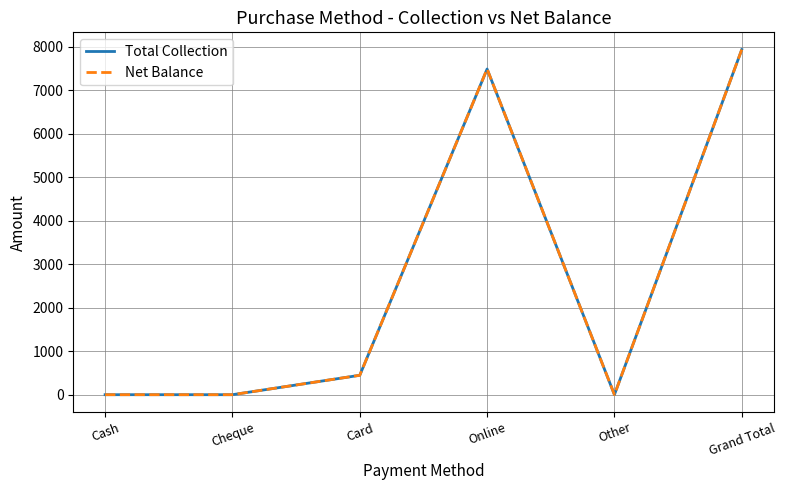

What is the sum of all Net Balance values?

15862.5